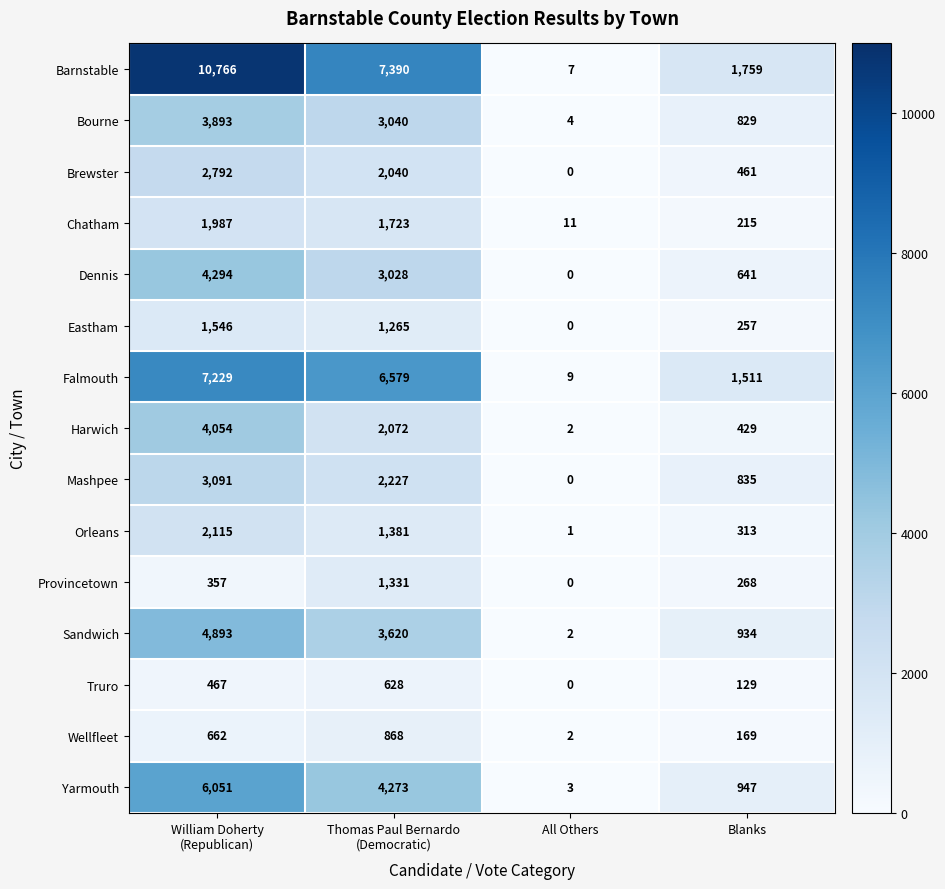

Which series has the largest range (max minus min)?

Barnstable